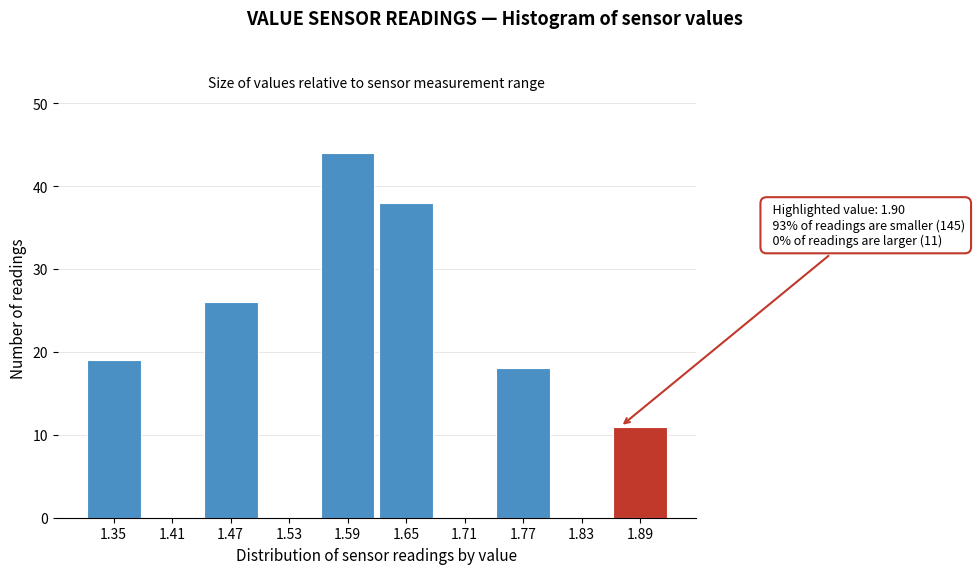

Reading left to right, transcribe all the data shown in this chart.

1.35=19	1.41=0	1.47=26	1.53=0	1.59=44	1.65=38	1.71=0	1.77=18	1.83=0	1.89=11